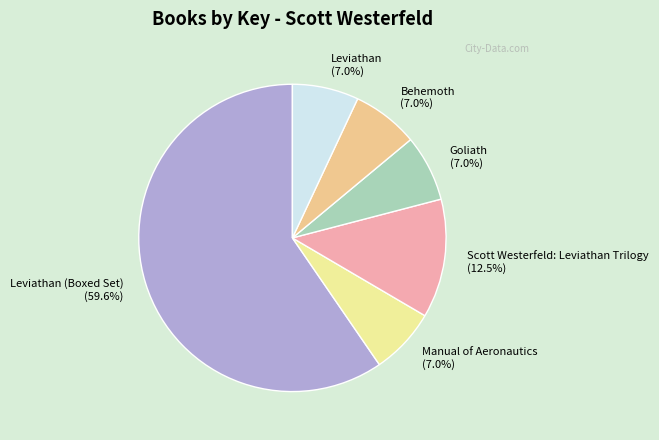

True or false: Goliath accounts for 1% of the total.

False